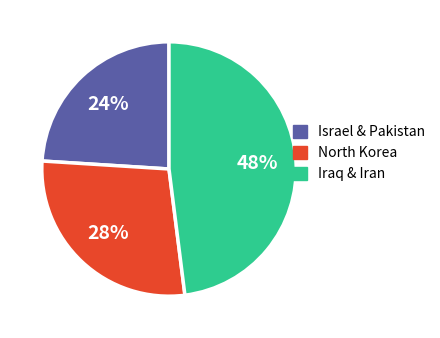

Is there any slice that represents more than half of the pie?

No